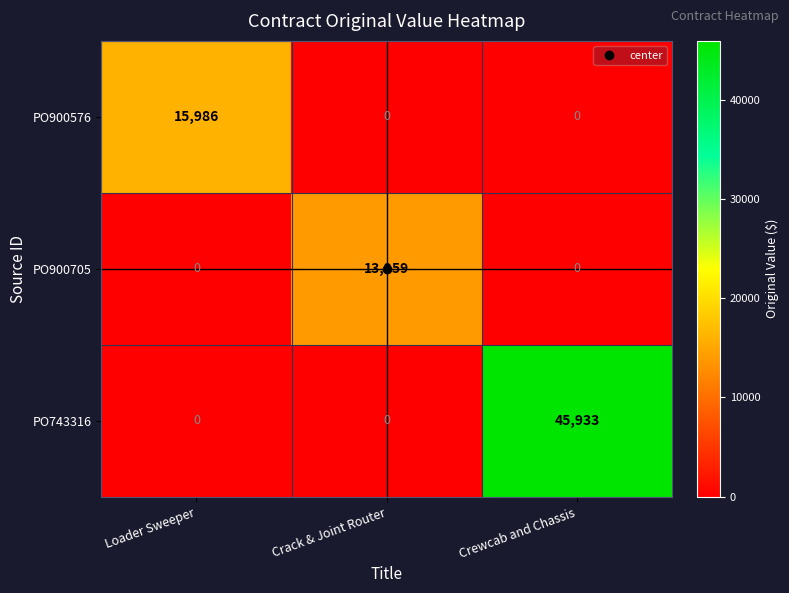

True or false: PO900576 has a value of 0 at Crack & Joint Router.

True